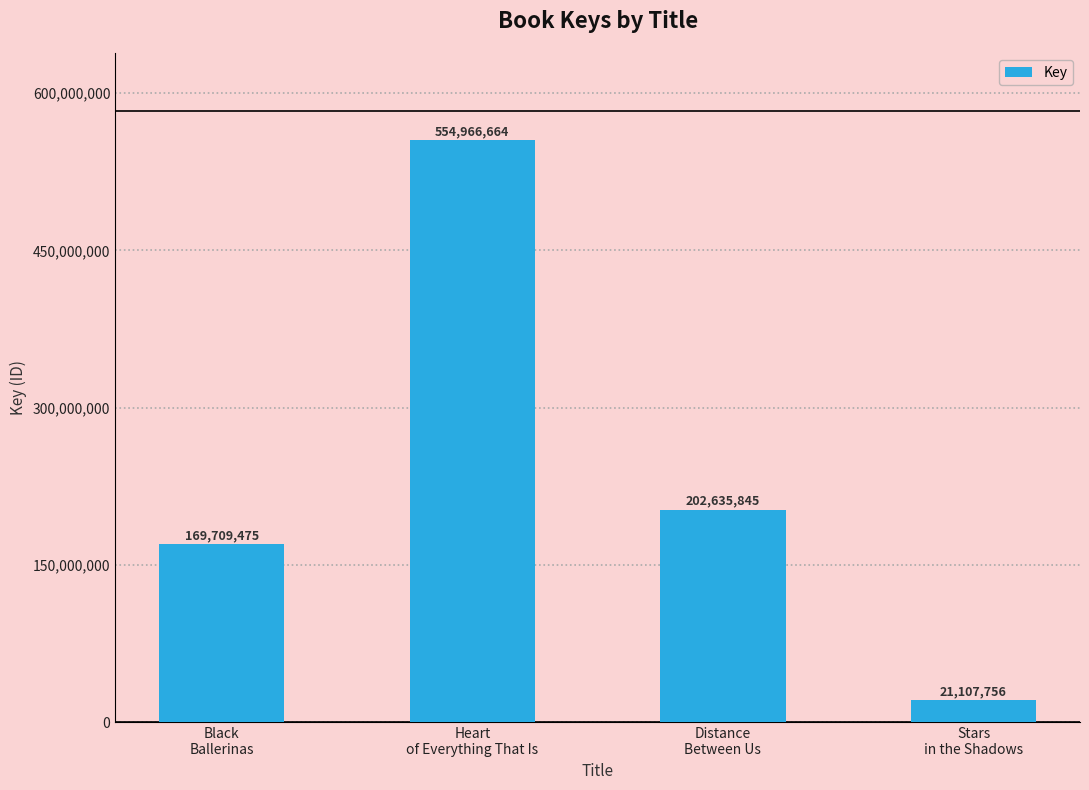

What is the value of the 3rd bar from the left?

202635845